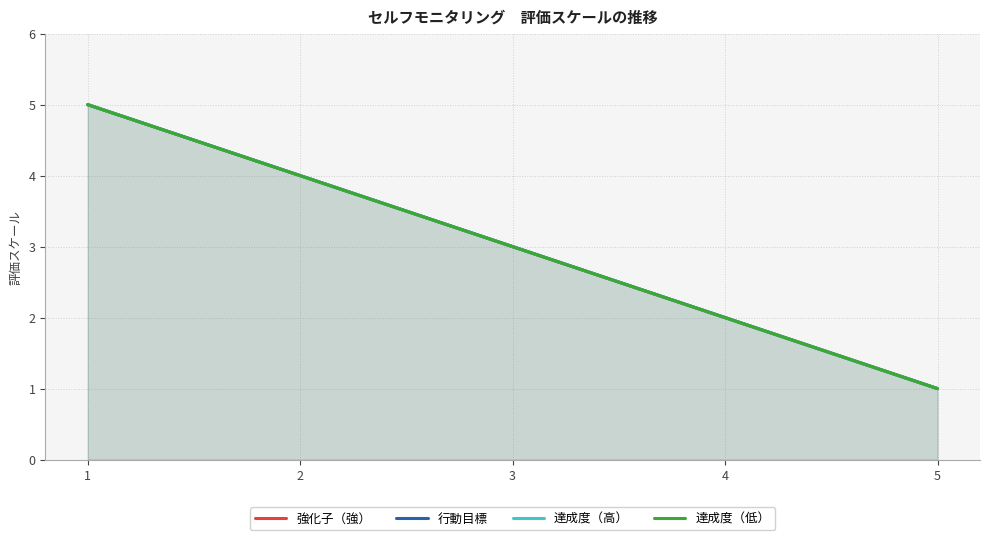

What is the maximum value for 達成度（高）?

5